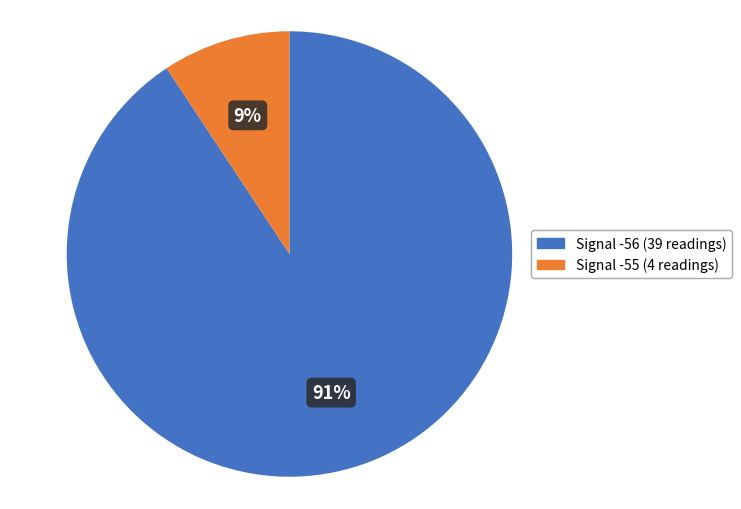

To the nearest percent, what is the combined percentage of Signal -56 and Signal -55?

100%